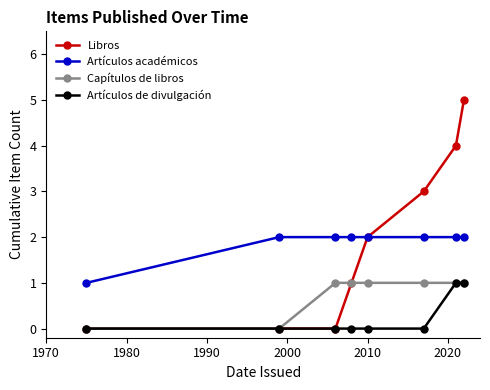

True or false: Libros has more than 1 points higher than both neighbors.

False